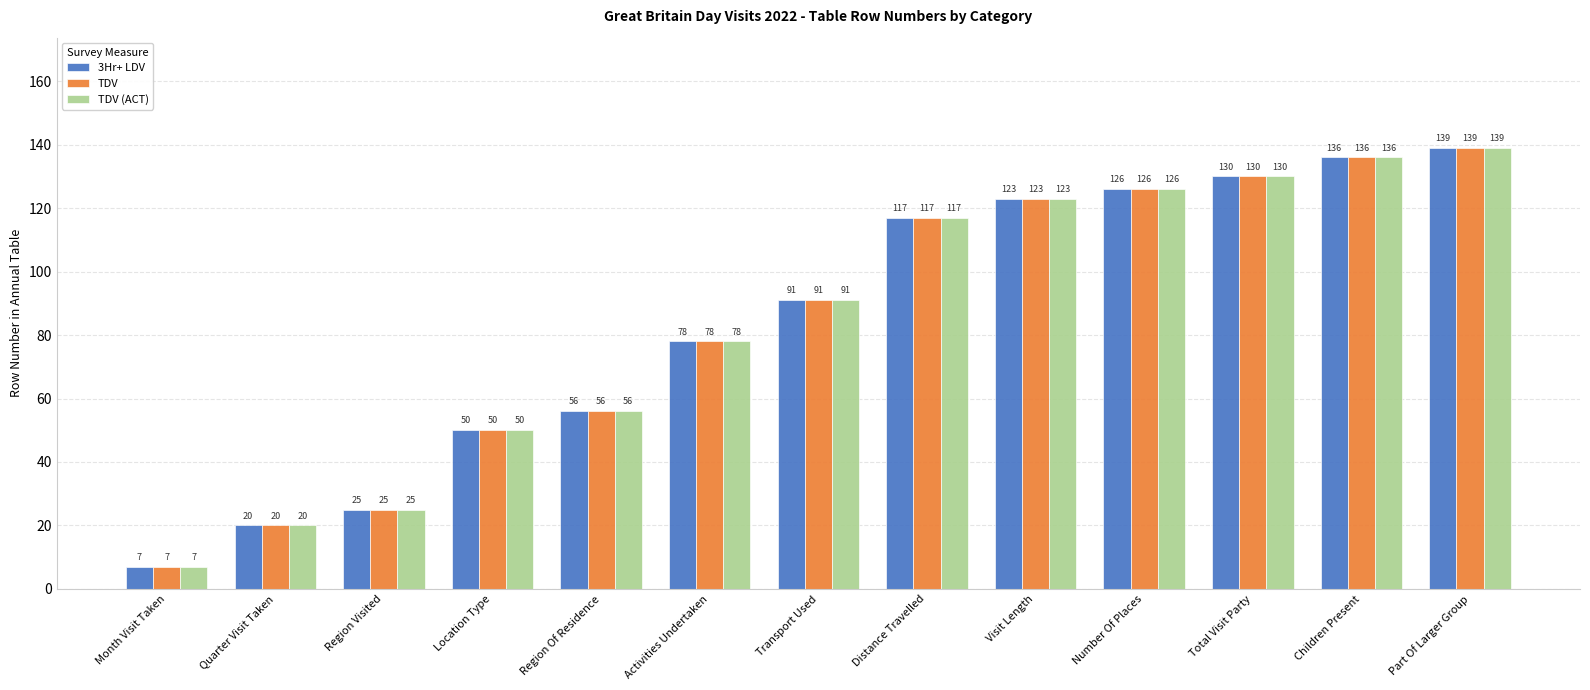

How many values in the TDV series are below 91?

6